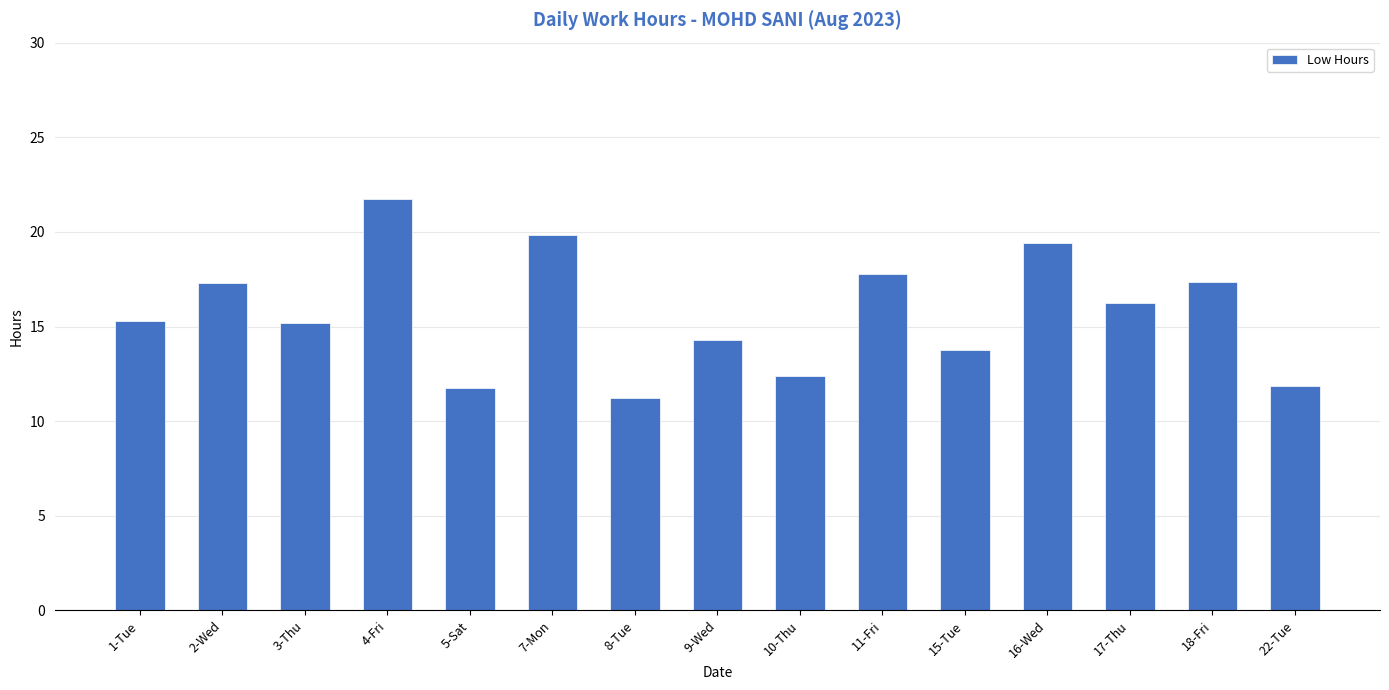

Is it true that the value at 2-Wed is 3.7?

False